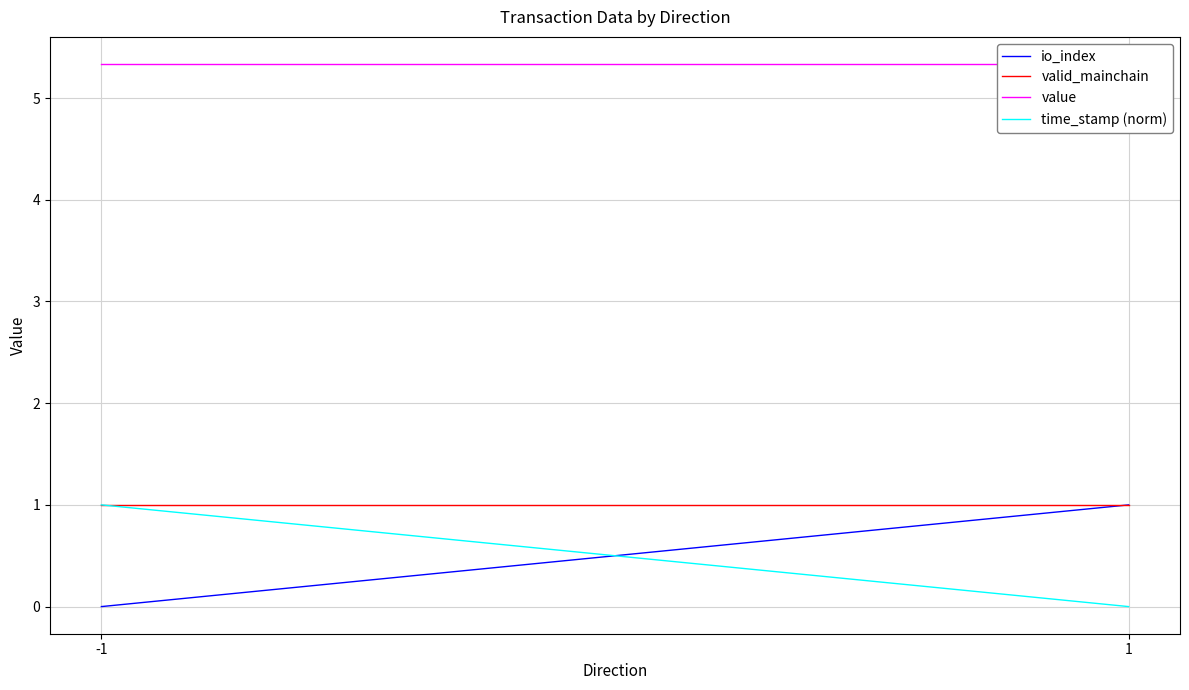

Which category has the highest value in the io_index series?

1